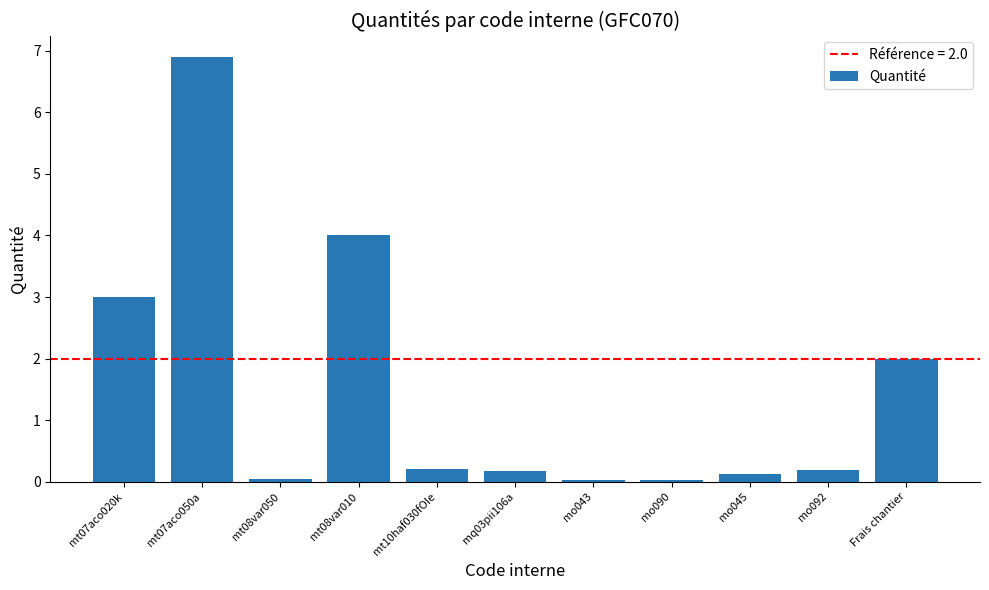

What is the change in value from mo090 to mo092?

+0.2